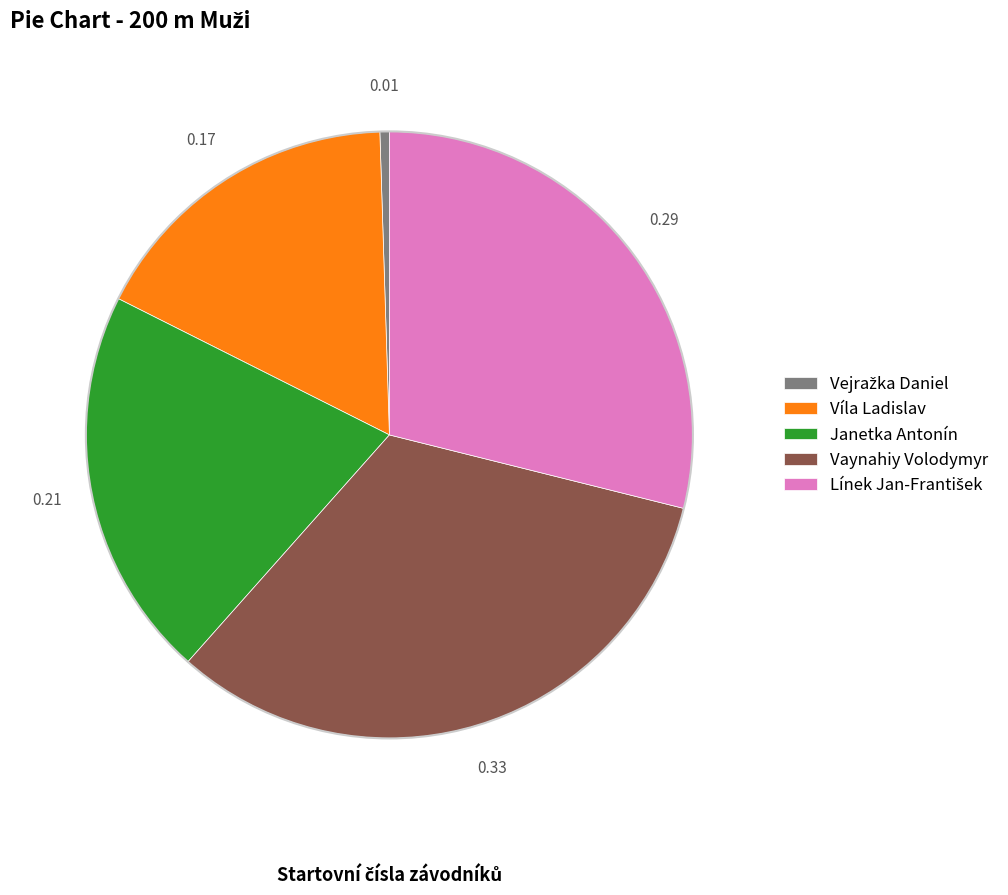

Is there any slice that represents more than half of the pie?

No